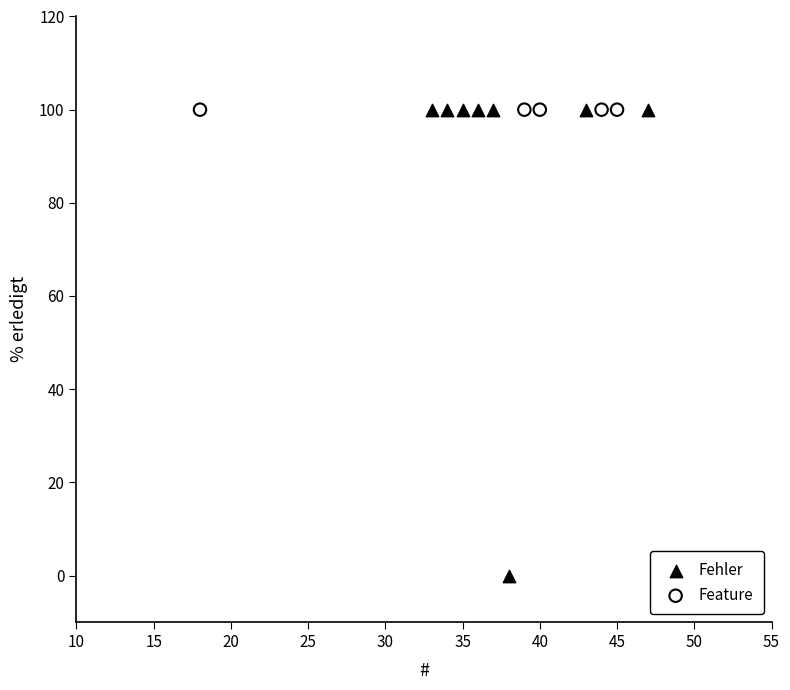

Which series reaches the minimum Y coordinate?

Fehler